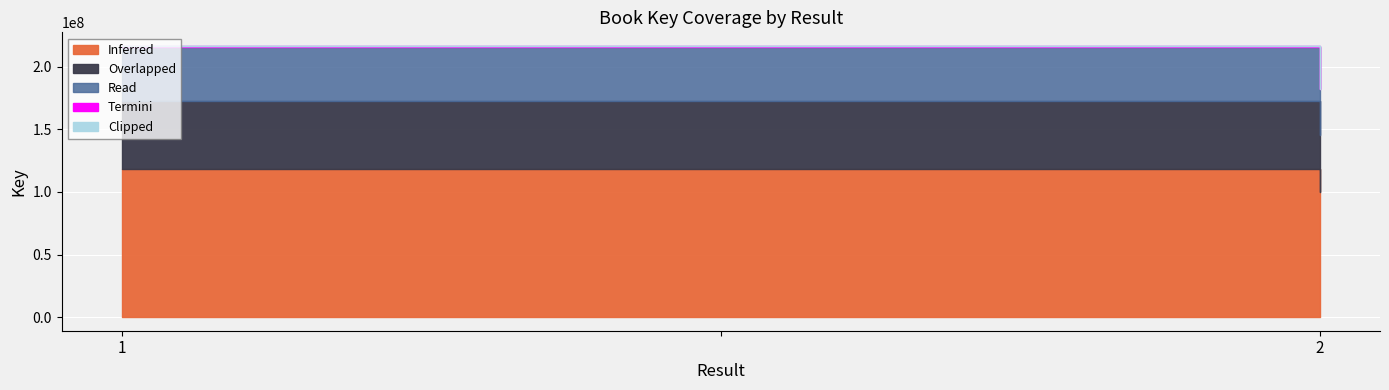

Between 1 and 2, which is larger?

1